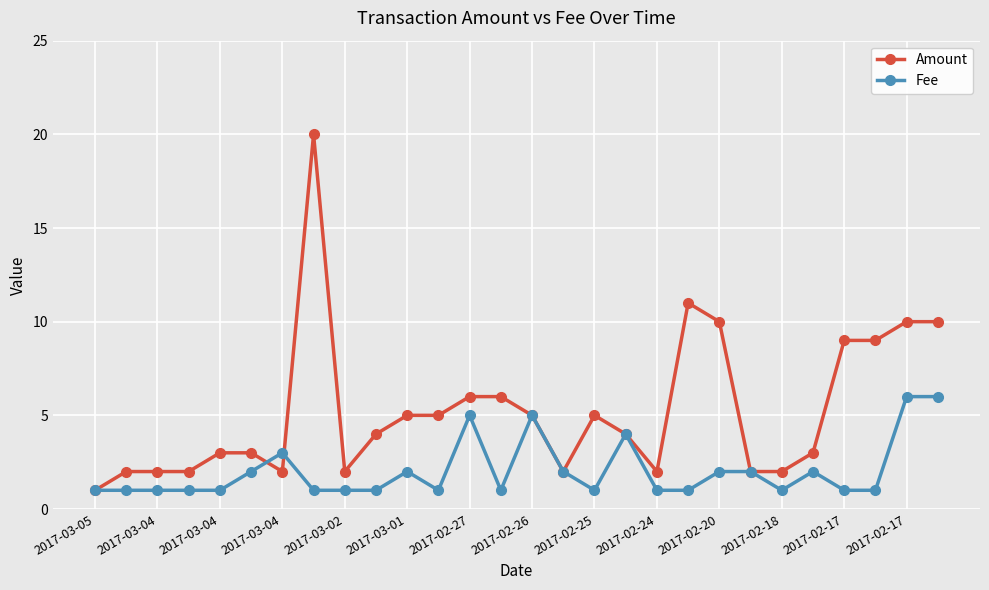

What is the greatest value displayed?

20